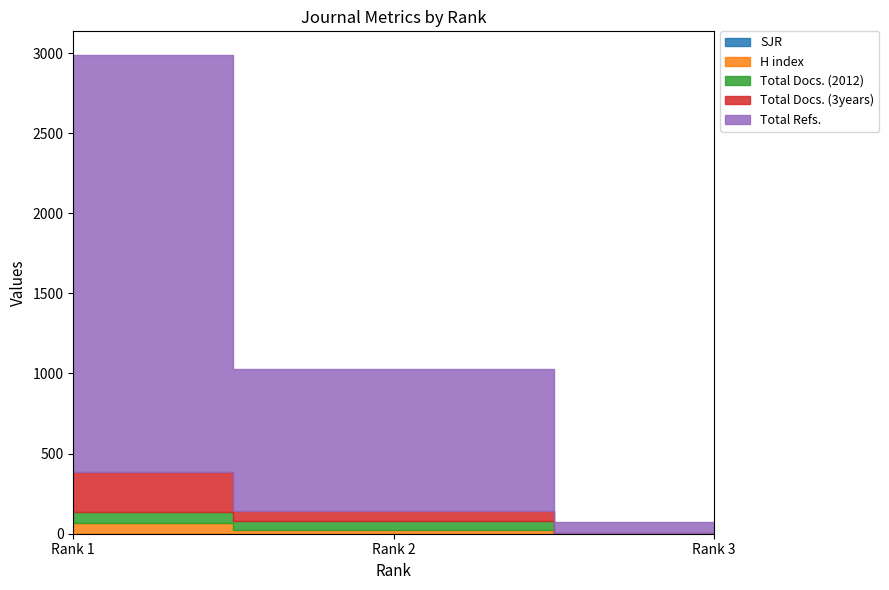

True or false: SJR has a value of 0 at Rank 1.

True